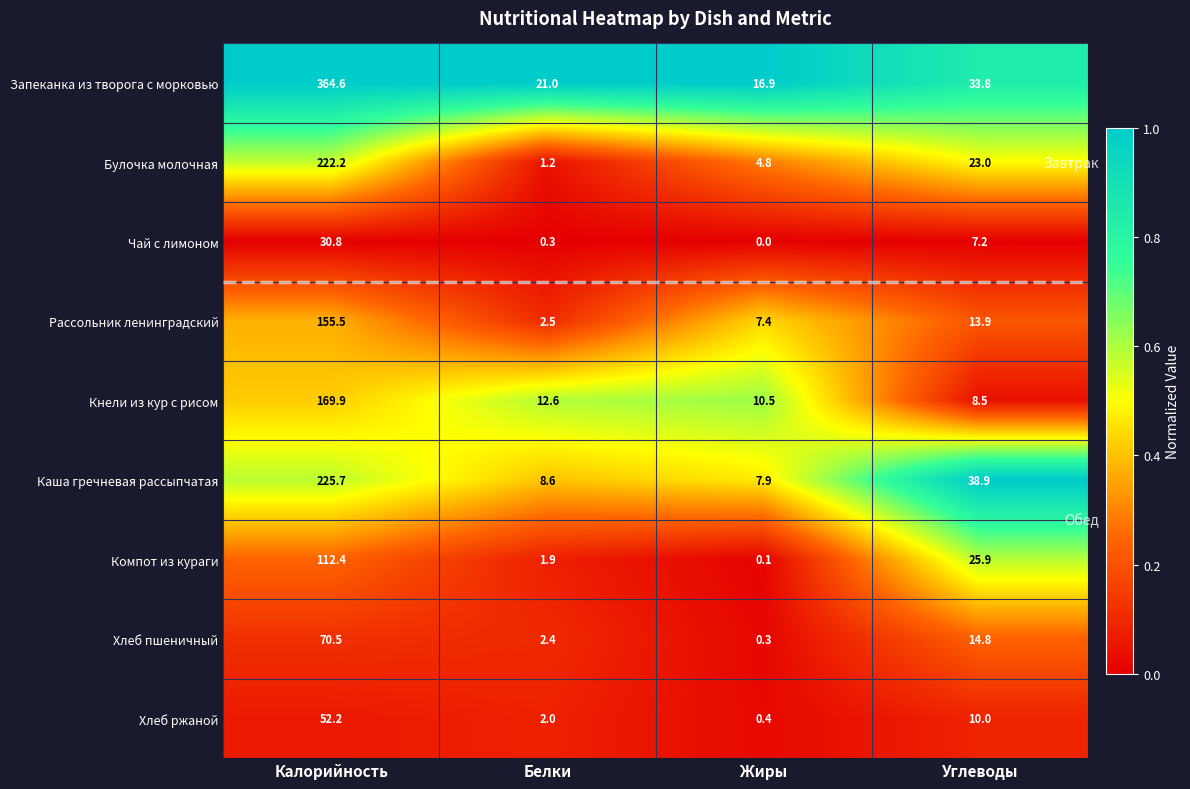

Which series has the widest spread of values?

Запеканка из творога с морковью